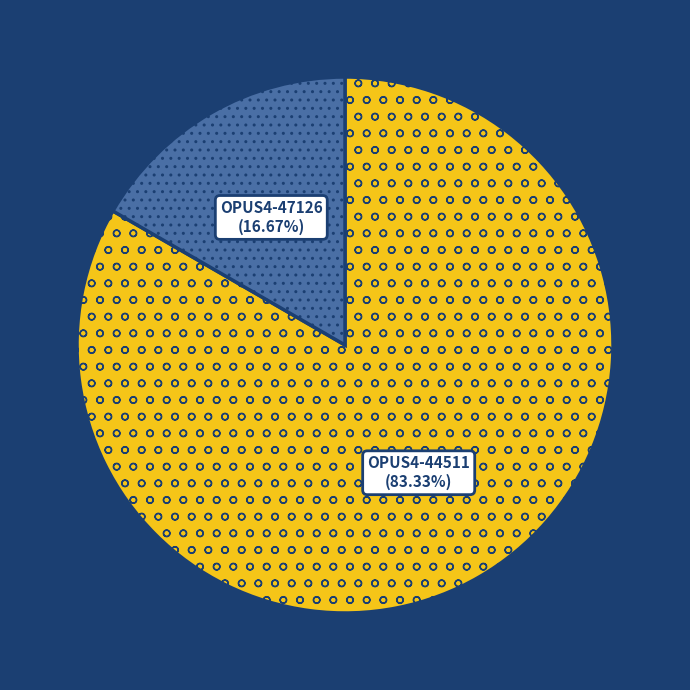

To the nearest percent, what is the average slice percentage?

50%